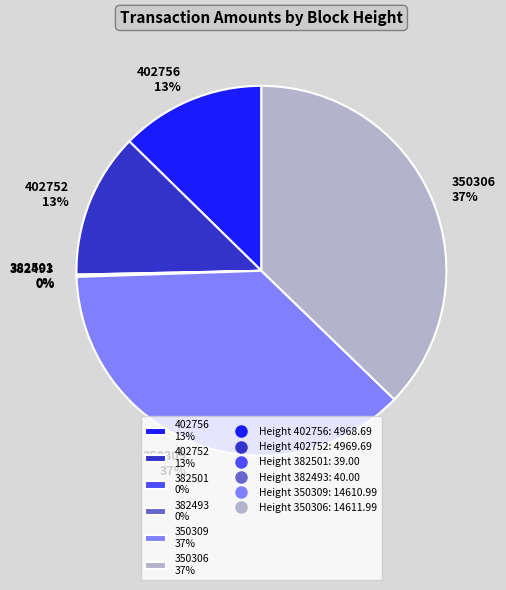

Which has a higher value, 350309 37% or 402752 13%?

350309 37%